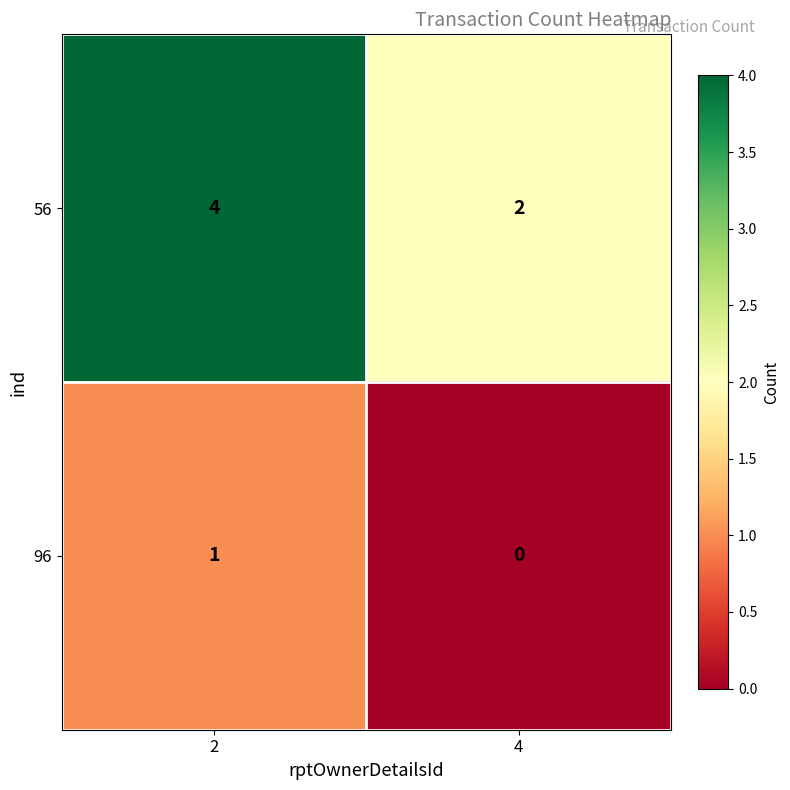

Which series has the largest range (max minus min)?

56